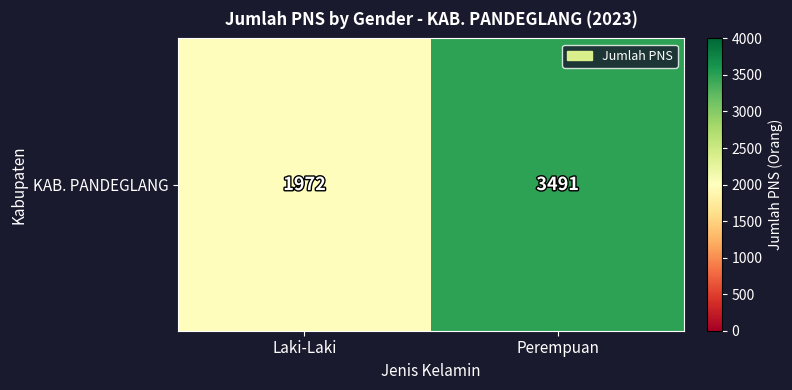

What is the sum of all values?

5463